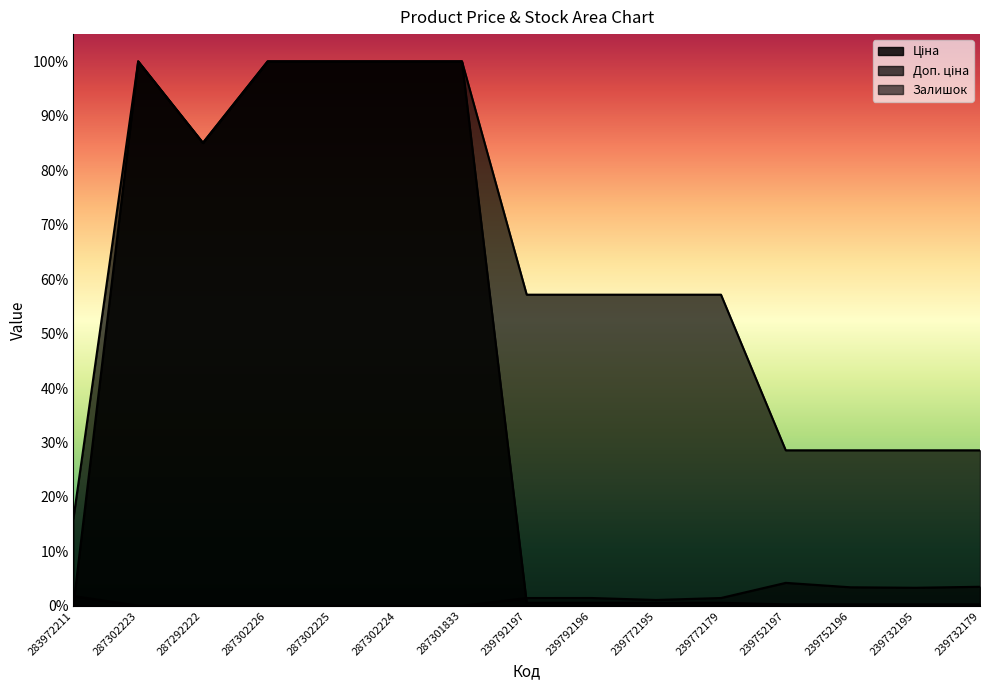

What is the total value across all series at 287302226?

2.0